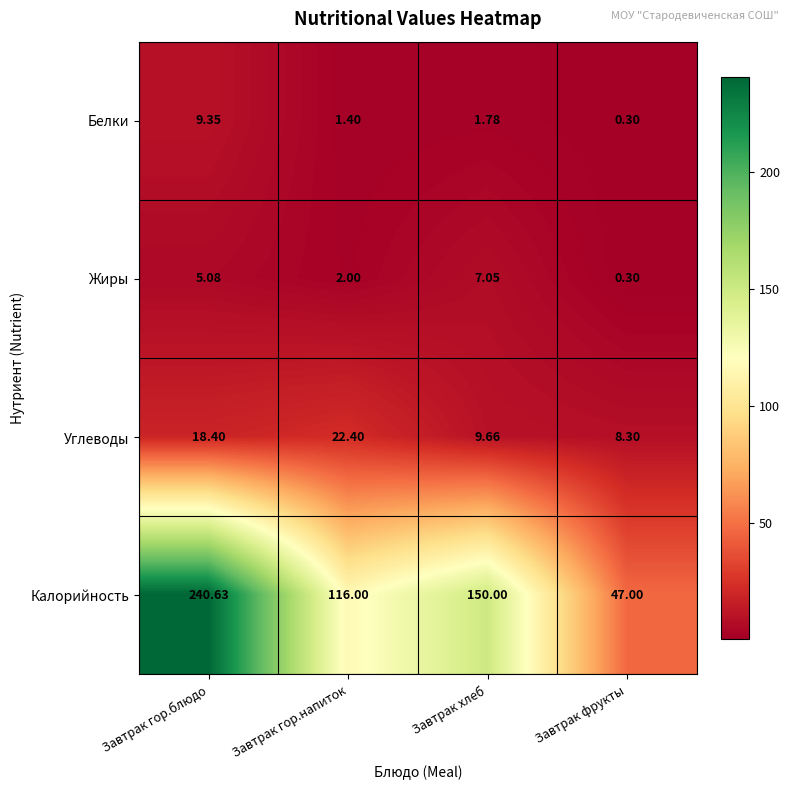

Where is Жиры nearest to the value 3?

Завтрак гор.напиток